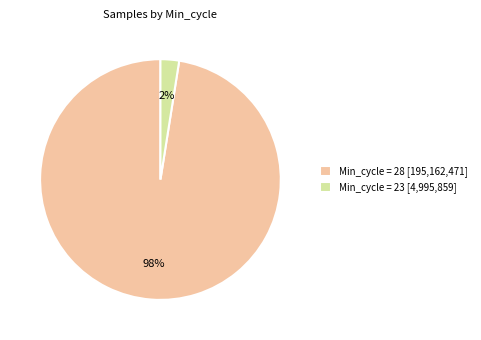

Is there a majority slice in this chart?

Yes